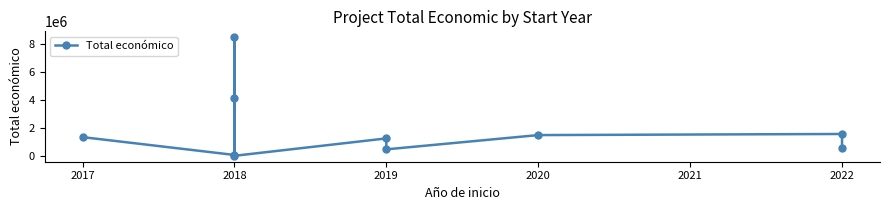

How many categories are shown in the chart?

10